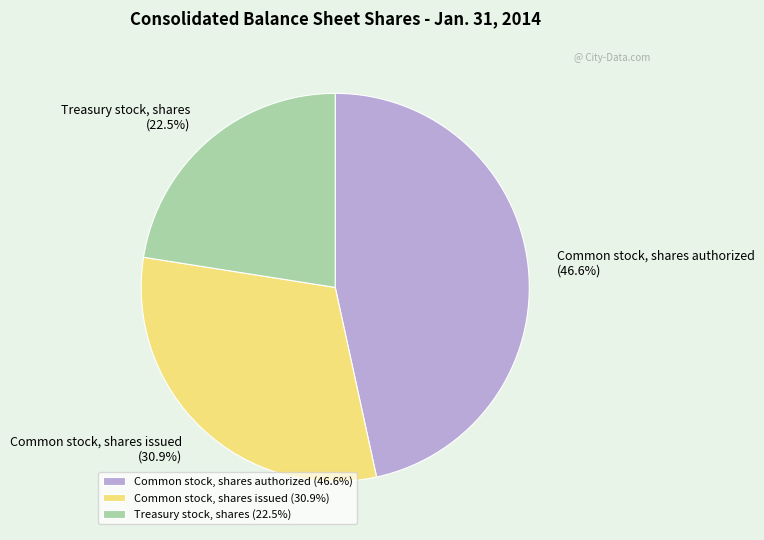

The Treasury stock, shares slice represents 29% of the pie. True or false?

False